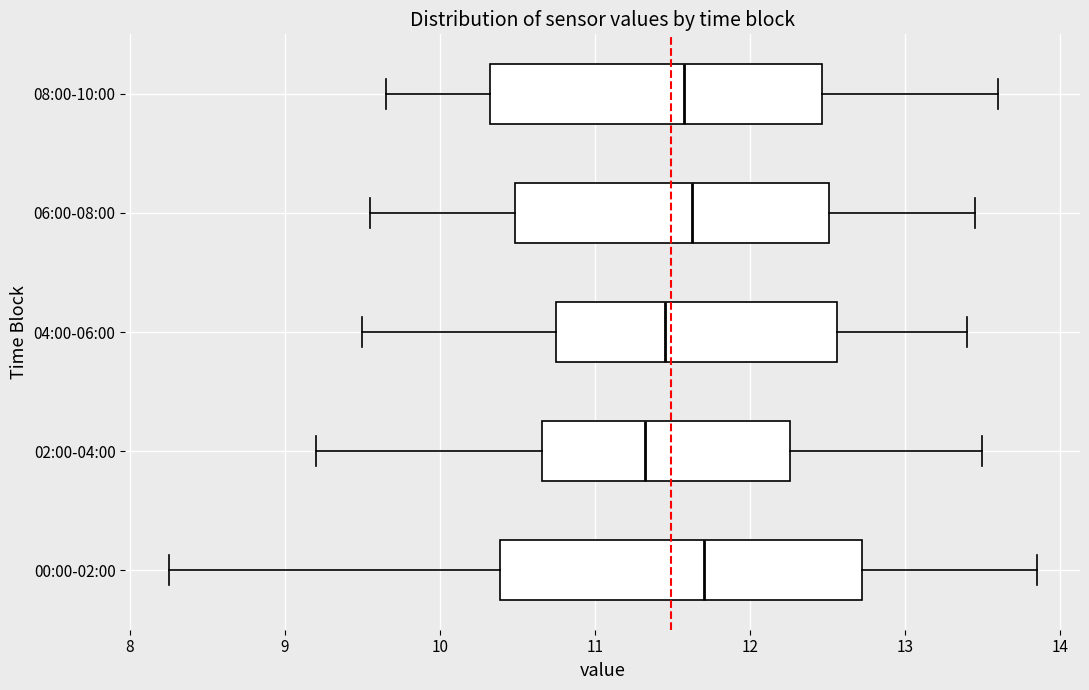

Reading bottom to top, transcribe this box plot: for each box, give where its median line is, the range the box spans, and where its two whiskers end, as read against the x-axis. The values are not printed on the chart, so give them approximately, as read against the axis.

00:00-02:00: median 11.7, box 10.4 to 12.7, whiskers 8.3 to 13.9
02:00-04:00: median 11.3, box 10.7 to 12.3, whiskers 9.2 to 13.5
04:00-06:00: median 11.5, box 10.8 to 12.6, whiskers 9.5 to 13.4
06:00-08:00: median 11.6, box 10.5 to 12.5, whiskers 9.6 to 13.5
08:00-10:00: median 11.6, box 10.3 to 12.5, whiskers 9.7 to 13.6